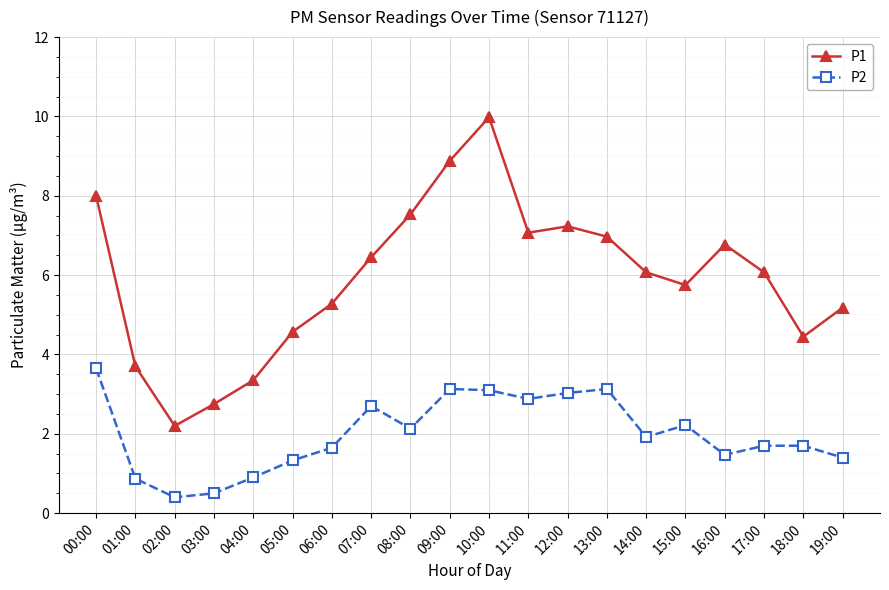

At 06:00, list the series in order from largest to smallest.

P1, P2